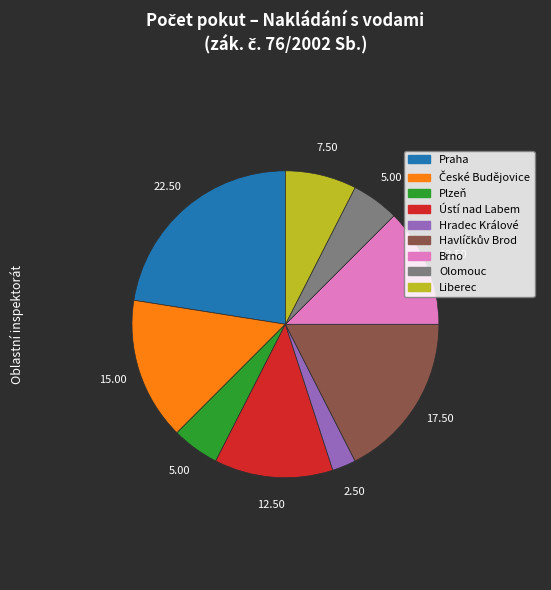

Is there a majority slice in this chart?

No